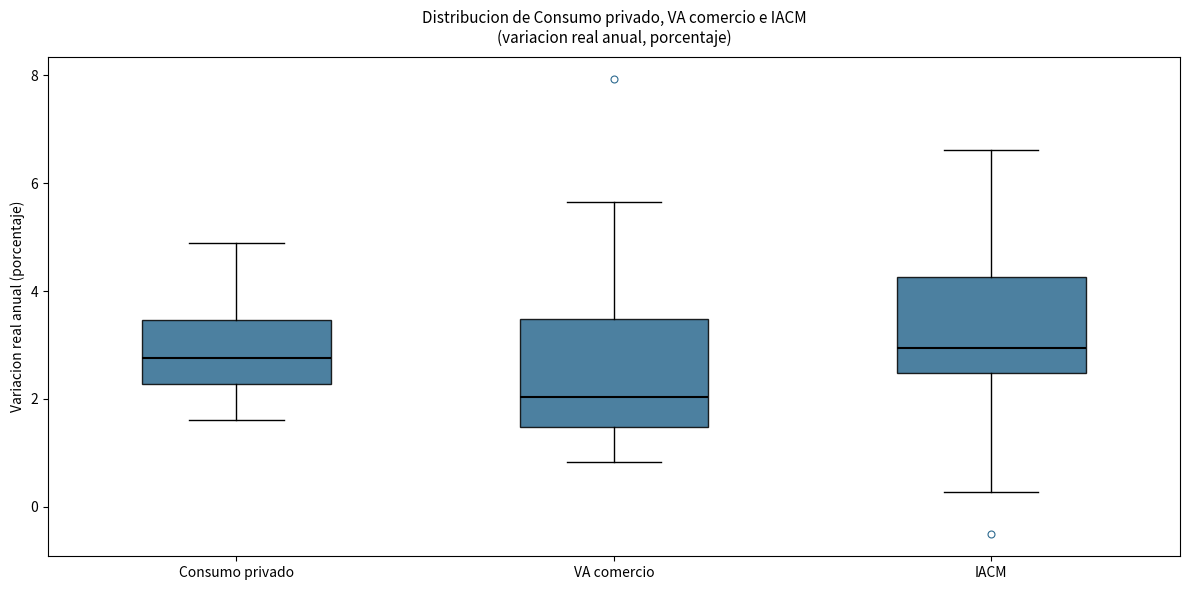

Which box is the tallest, from its lower edge to its upper edge?

VA comercio